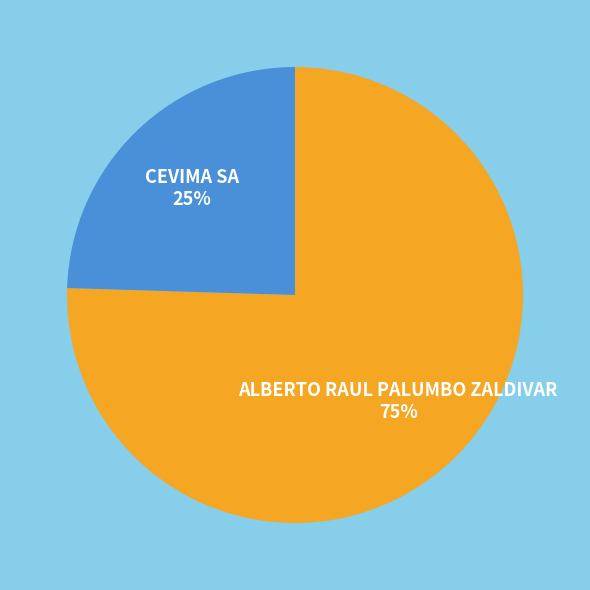

To the nearest percent, what is the average slice percentage?

50%